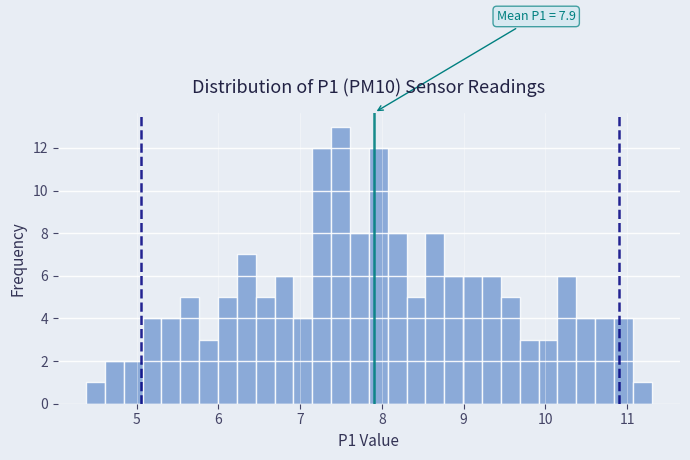

Around what value on the x-axis is the tallest bar? Give the approximate position of its centre, as read against the axis.

7.5